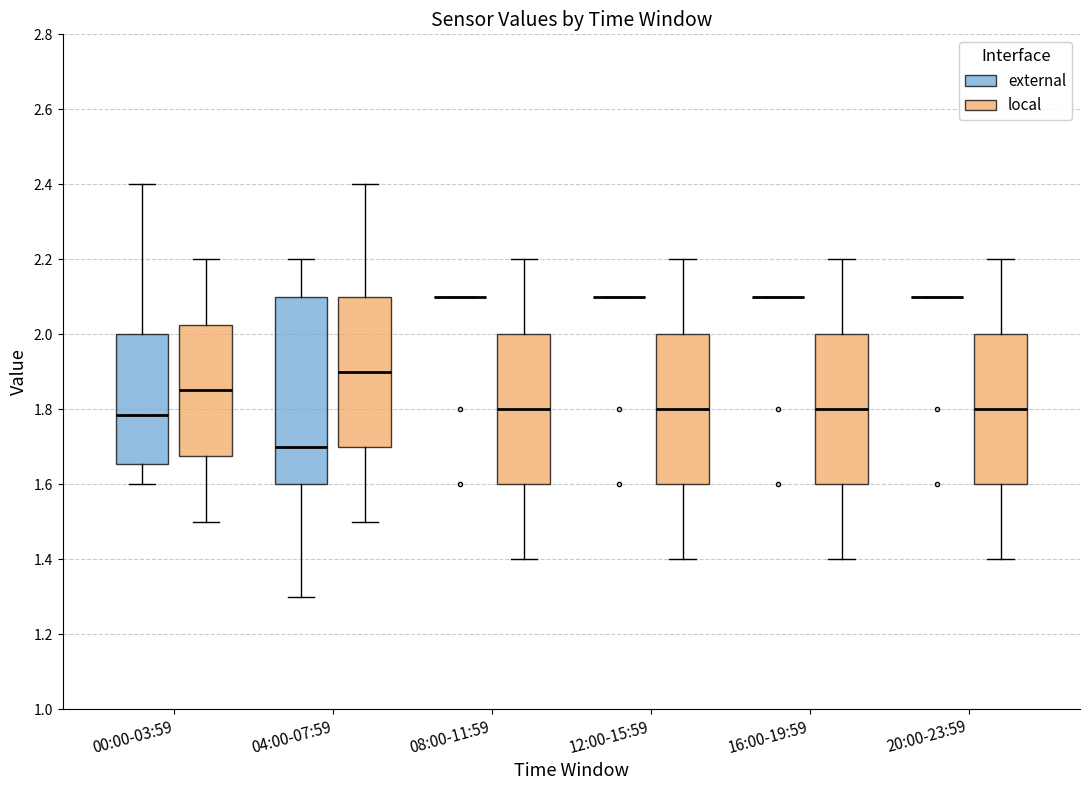

Reading left to right, read every box against the y-axis: the position of its median line, the range the box covers, and the ends of its whiskers. The values are not printed on the chart, so give them approximately, as read against the axis.

00:00-03:59 (external): median 1.78, box 1.66 to 2.00, whiskers 1.60 to 2.40
00:00-03:59 (local): median 1.86, box 1.68 to 2.02, whiskers 1.50 to 2.20
04:00-07:59 (external): median 1.70, box 1.60 to 2.10, whiskers 1.30 to 2.20
04:00-07:59 (local): median 1.90, box 1.70 to 2.10, whiskers 1.50 to 2.40
08:00-11:59 (external): box collapsed to a line at 2.10, whiskers 2.10 to 2.10
08:00-11:59 (local): median 1.80, box 1.60 to 2.00, whiskers 1.40 to 2.20
12:00-15:59 (external): box collapsed to a line at 2.10, whiskers 2.10 to 2.10
12:00-15:59 (local): median 1.80, box 1.60 to 2.00, whiskers 1.40 to 2.20
16:00-19:59 (external): box collapsed to a line at 2.10, whiskers 2.10 to 2.10
16:00-19:59 (local): median 1.80, box 1.60 to 2.00, whiskers 1.40 to 2.20
20:00-23:59 (external): box collapsed to a line at 2.10, whiskers 2.10 to 2.10
20:00-23:59 (local): median 1.80, box 1.60 to 2.00, whiskers 1.40 to 2.20